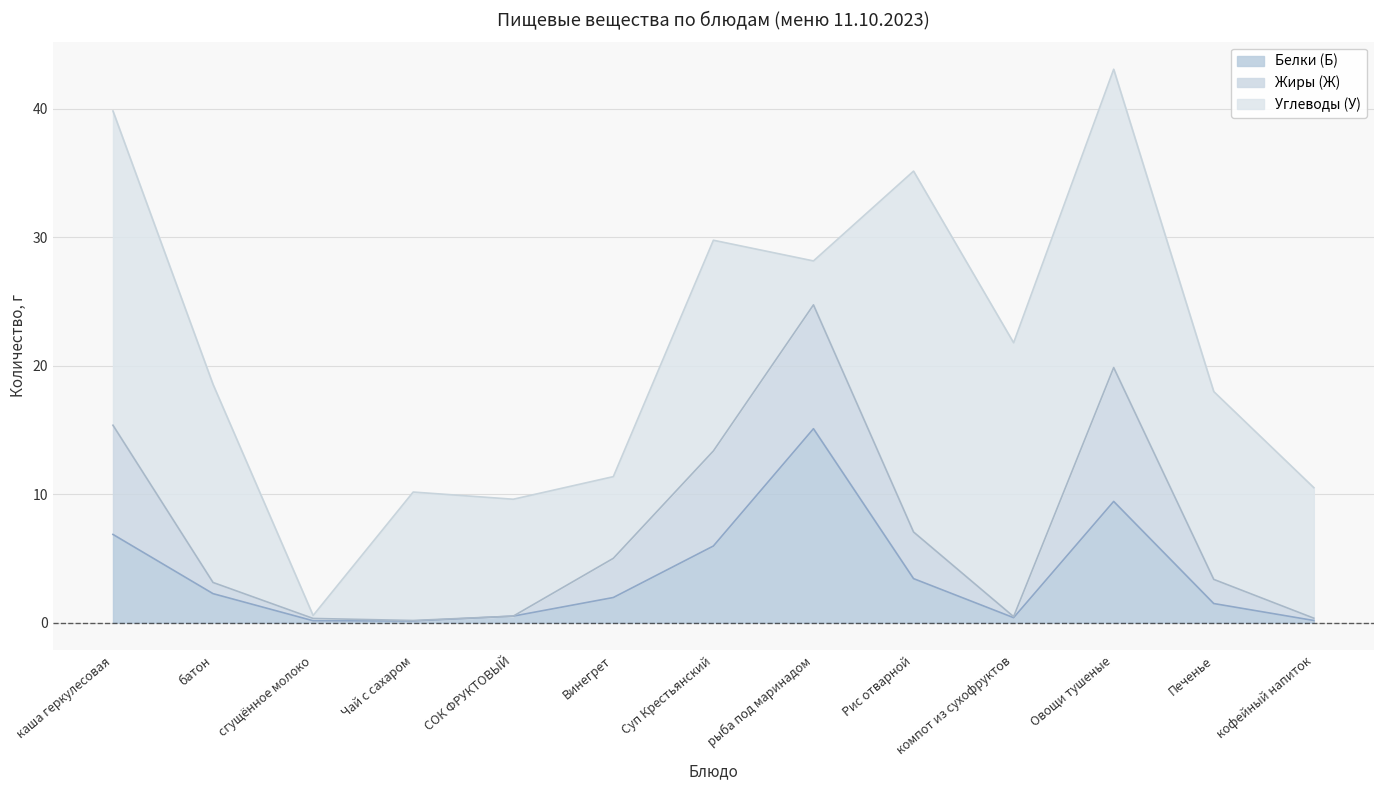

Where is Углеводы (У) nearest to the value 14?

Печенье